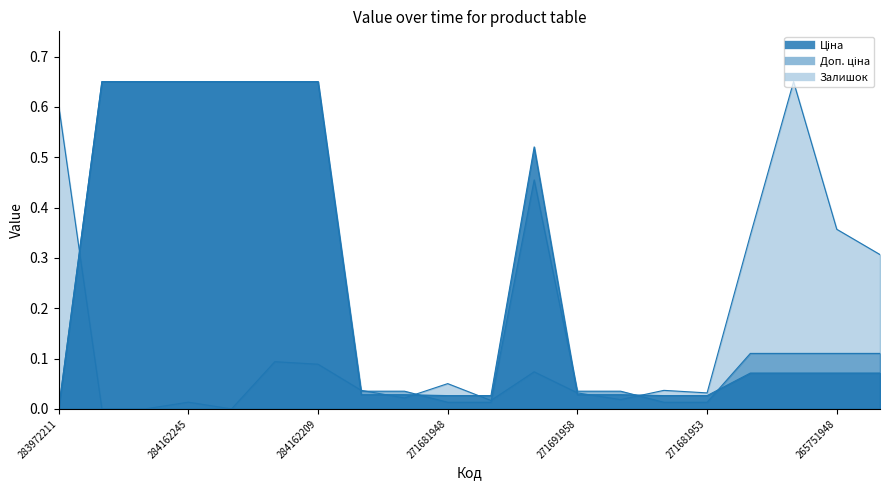

What position from the right is 265751953?

3